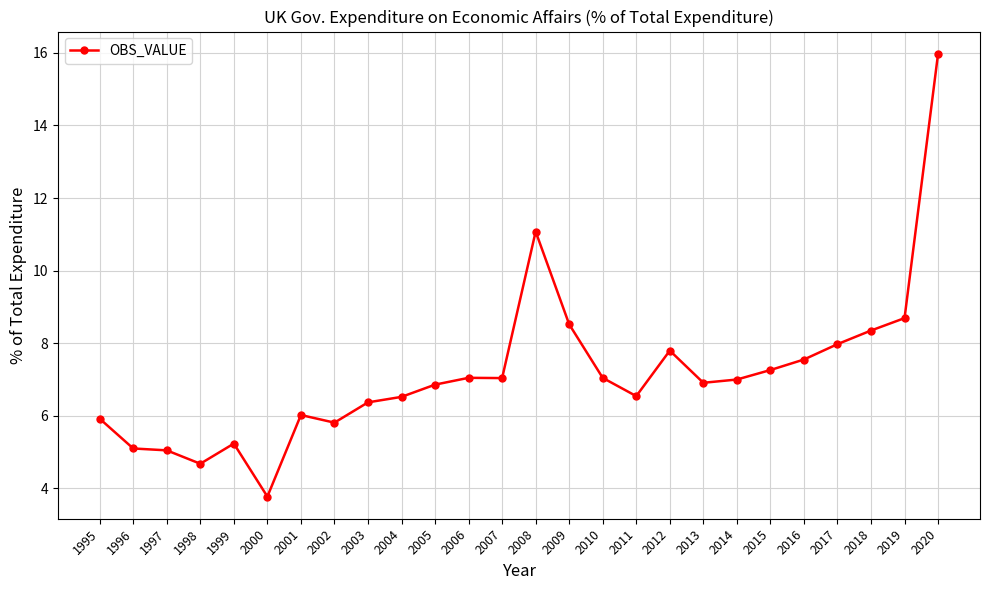

What is the ratio of the value at 2004 to the value at 2020?

0.4